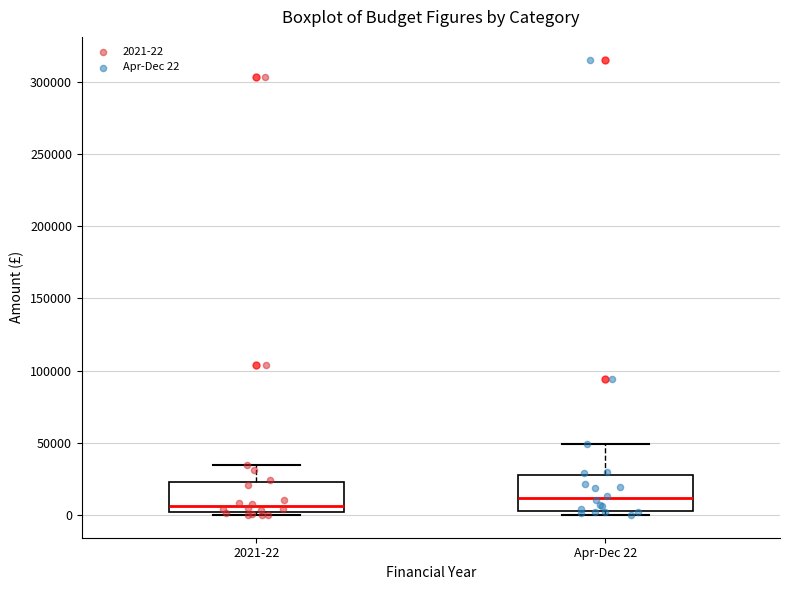

Where does the upper whisker of the box for 2021-22 end on the y-axis? The values are not printed on the chart, so give them approximately, as read against the axis.

35000